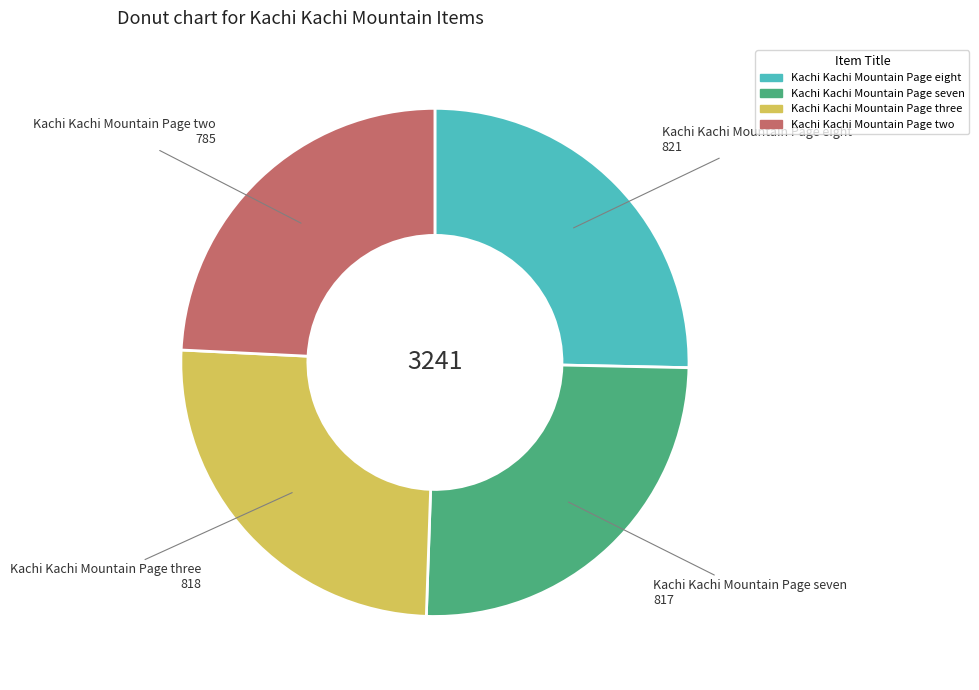

Approximately how many times larger is the value at Kachi Kachi Mountain Page three compared to Kachi Kachi Mountain Page seven?

1.0